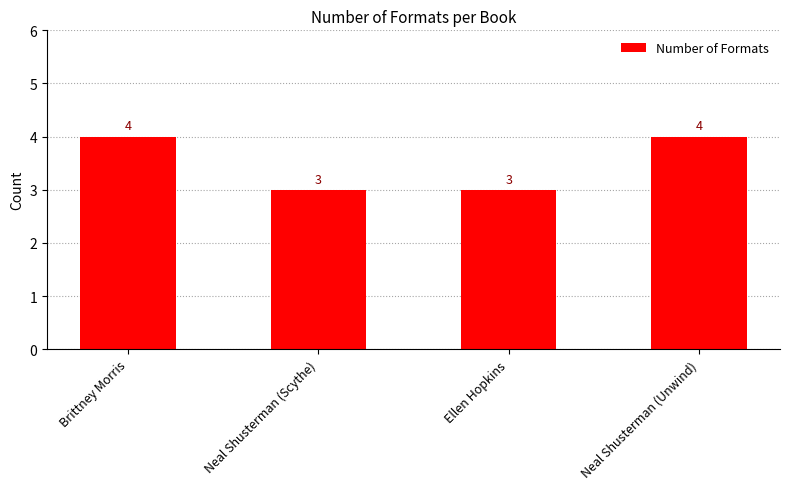

Is it true that the value at Neal Shusterman (Scythe) is 3?

True